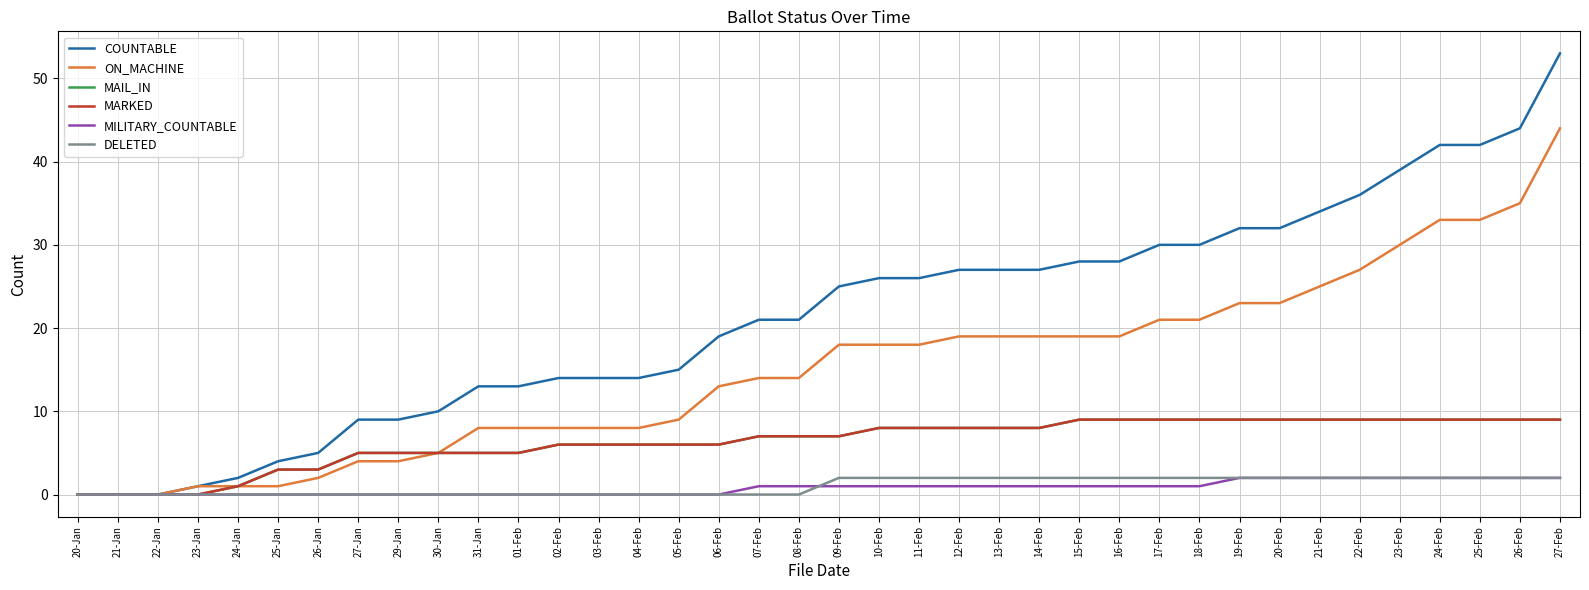

Is it true that ON_MACHINE equals 44 at 23-Feb?

False